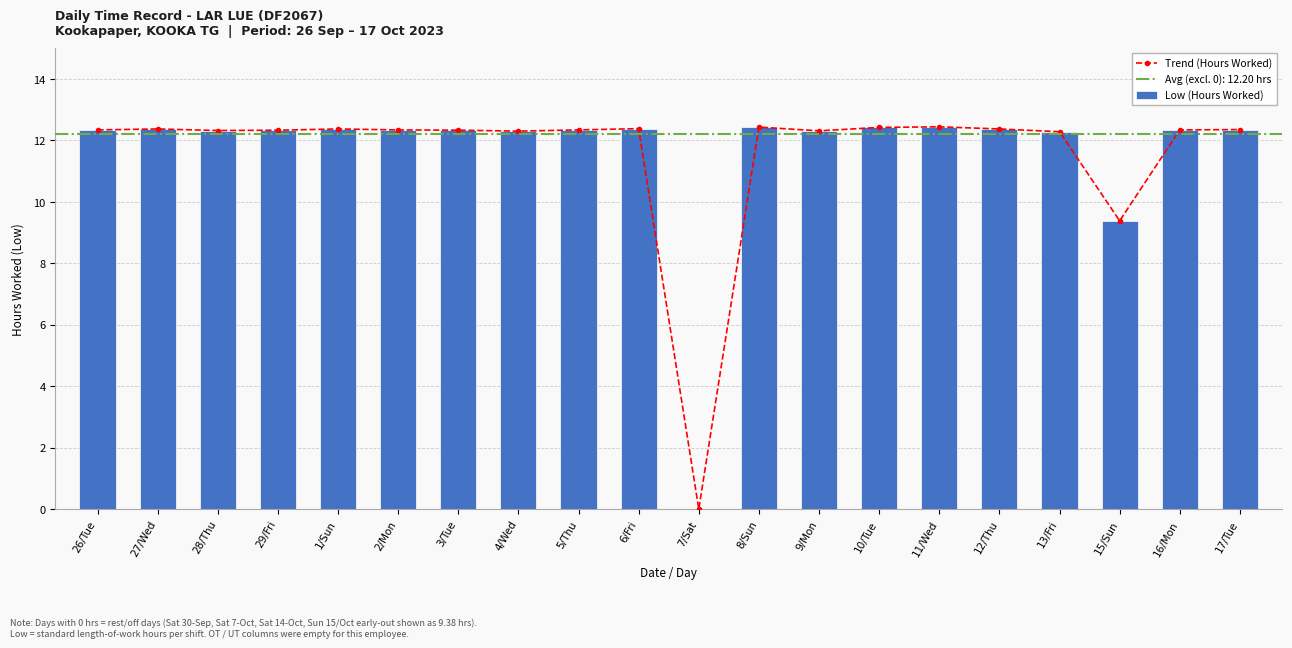

What is the label of the 13th bar from the left?

9/Mon